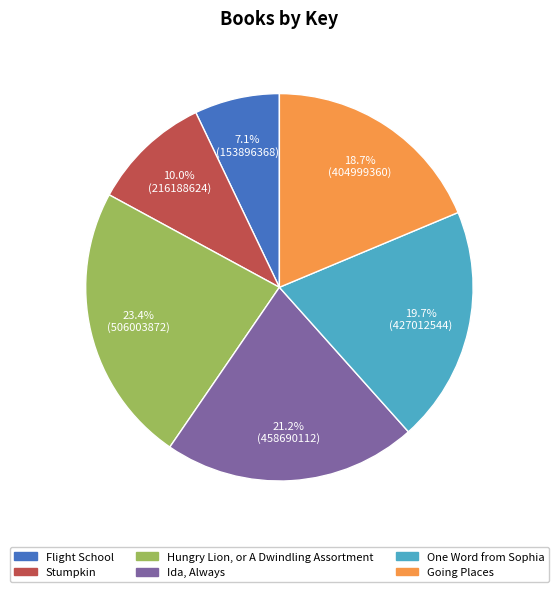

What is the smallest slice in the pie chart?

Flight School